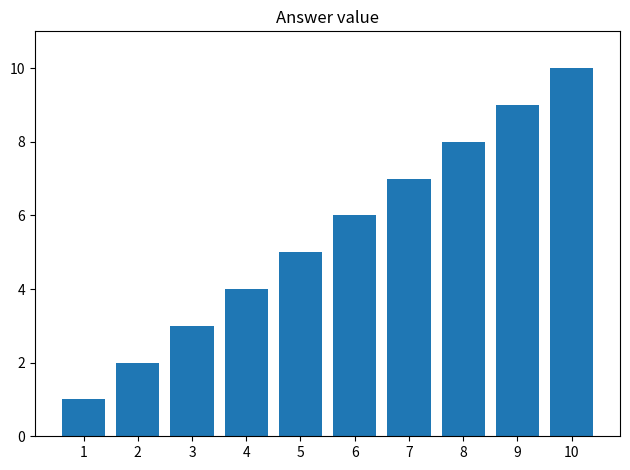

Which label corresponds to the smallest value in the chart?

1